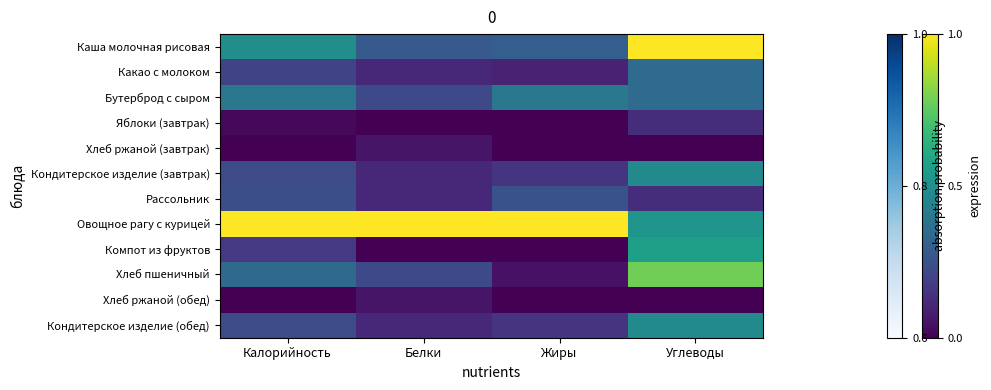

Reading right to left, transcribe all the data shown in this chart.

Каша молочная рисовая: Углеводы=1.0	Жиры=0.3	Белки=0.3	Калорийность=0.5
Какао с молоком: Углеводы=0.3	Жиры=0.1	Белки=0.1	Калорийность=0.2
Бутерброд с сыром: Углеводы=0.3	Жиры=0.4	Белки=0.2	Калорийность=0.4
Яблоки (завтрак): Углеводы=0.1	Жиры=0.0	Белки=0.0	Калорийность=0.0
Хлеб ржаной (завтрак): Углеводы=0.0	Жиры=0.0	Белки=0.1	Калорийность=0.0
Кондитерское изделие (завтрак): Углеводы=0.5	Жиры=0.1	Белки=0.1	Калорийность=0.2
Рассольник: Углеводы=0.1	Жиры=0.2	Белки=0.1	Калорийность=0.2
Овощное рагу с курицей: Углеводы=0.5	Жиры=1.0	Белки=1.0	Калорийность=1.0
Компот из фруктов: Углеводы=0.6	Жиры=0.0	Белки=0.0	Калорийность=0.2
Хлеб пшеничный: Углеводы=0.8	Жиры=0.1	Белки=0.2	Калорийность=0.3
Хлеб ржаной (обед): Углеводы=0.0	Жиры=0.0	Белки=0.1	Калорийность=0.0
Кондитерское изделие (обед): Углеводы=0.5	Жиры=0.1	Белки=0.1	Калорийность=0.2